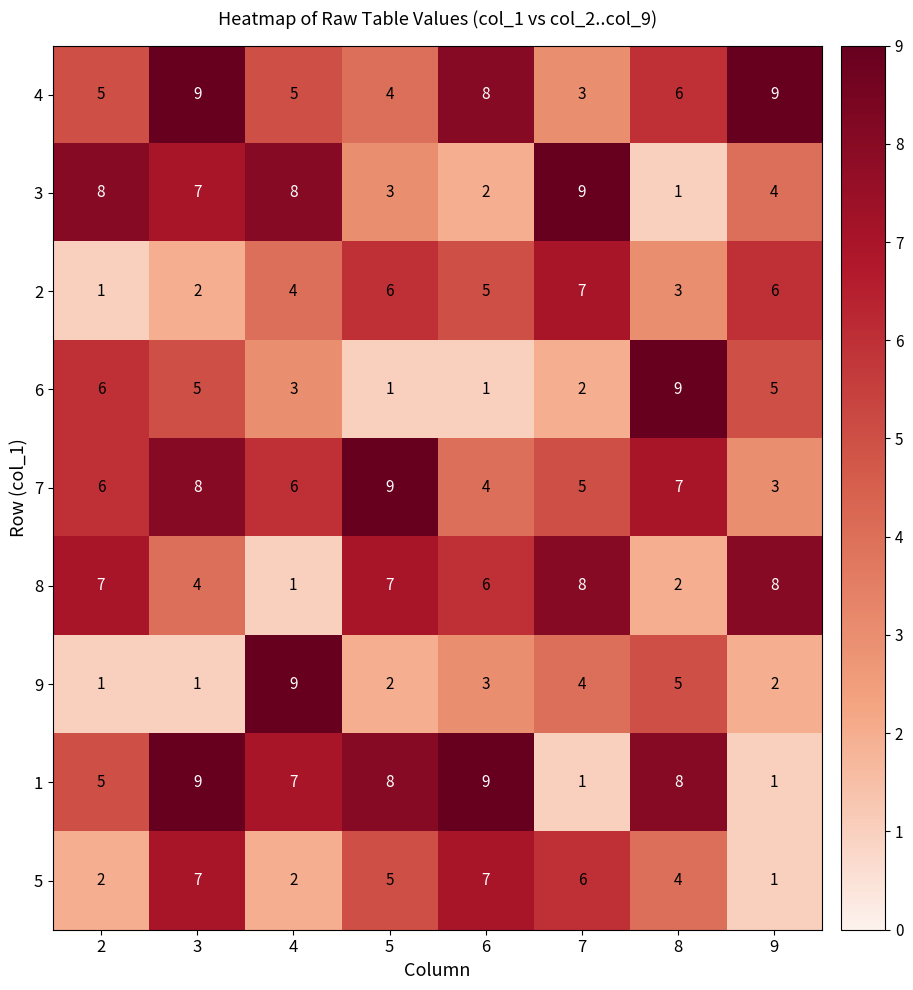

What is the greatest value displayed?

9